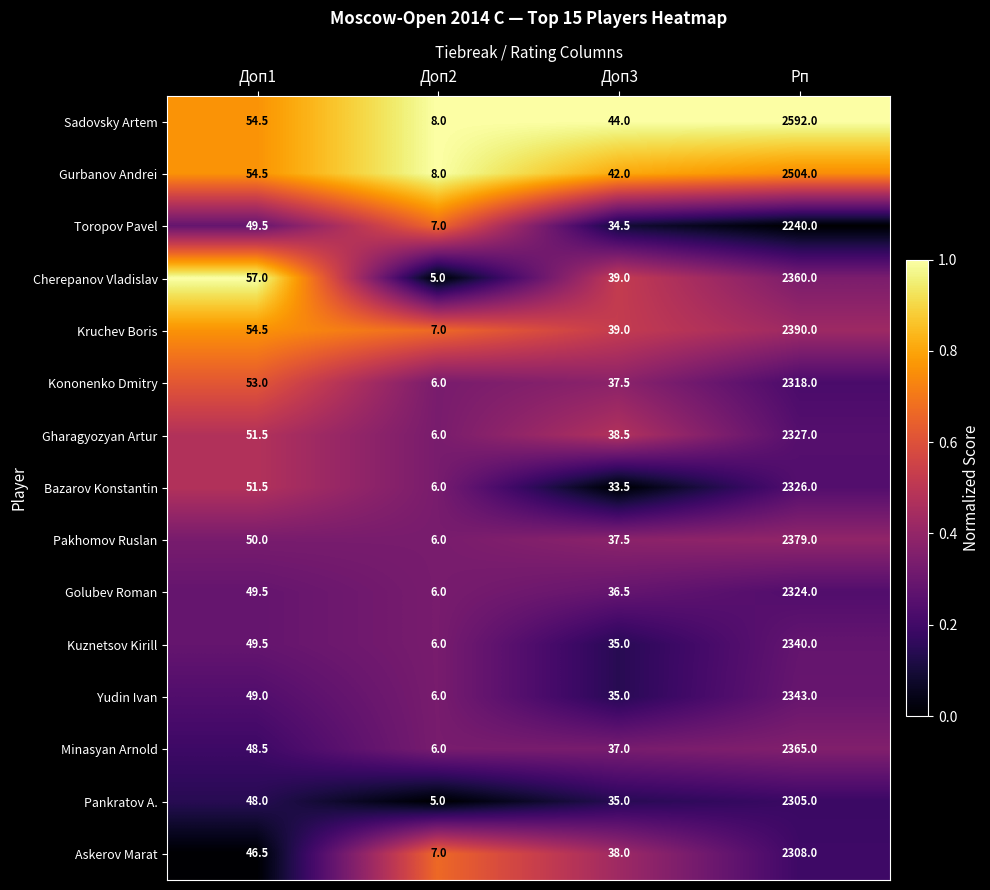

The value of Kononenko Dmitry at Рп is 966.3. True or false?

False